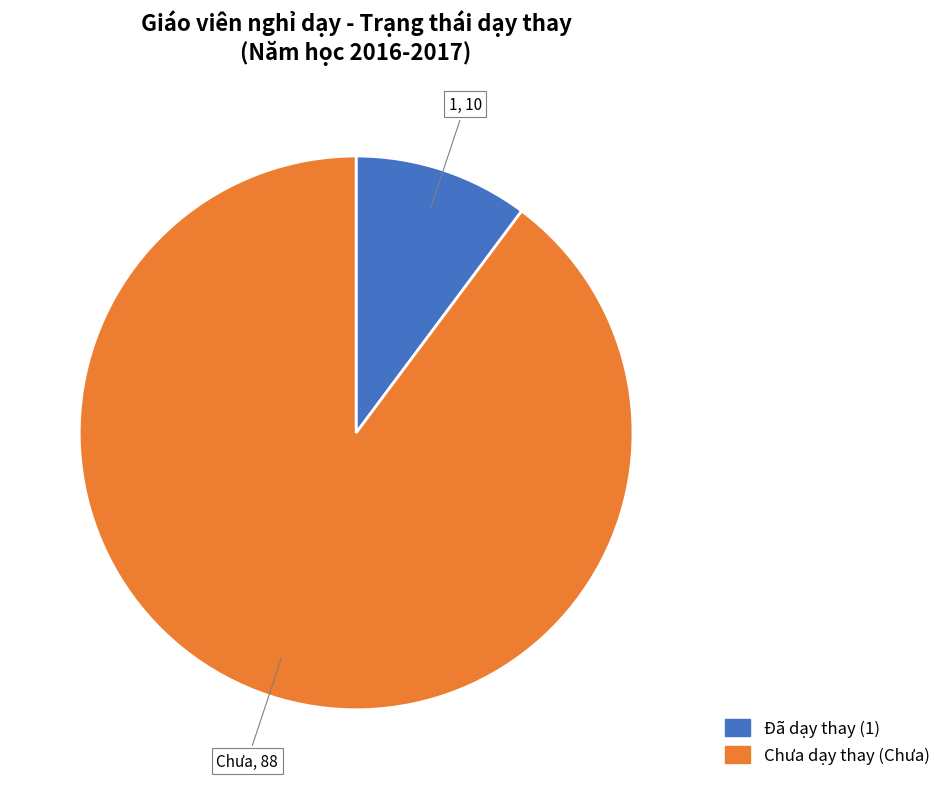

True or false: 1 accounts for 21% of the total.

False